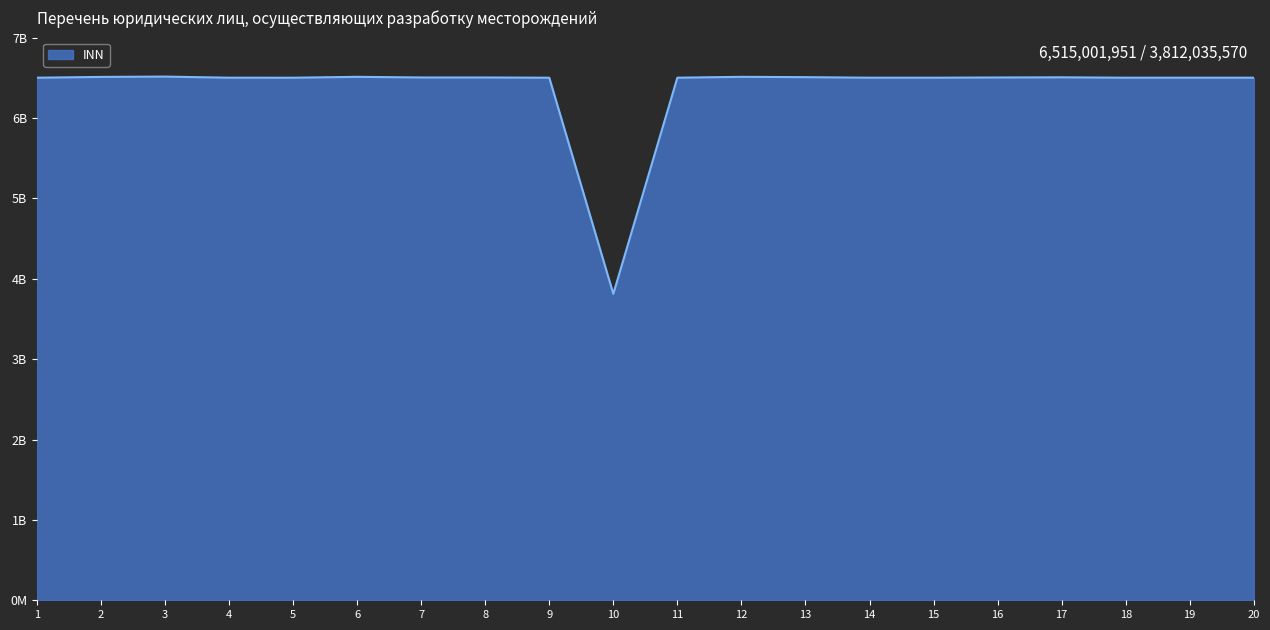

Is this an area chart (filled region under the line)?

Yes